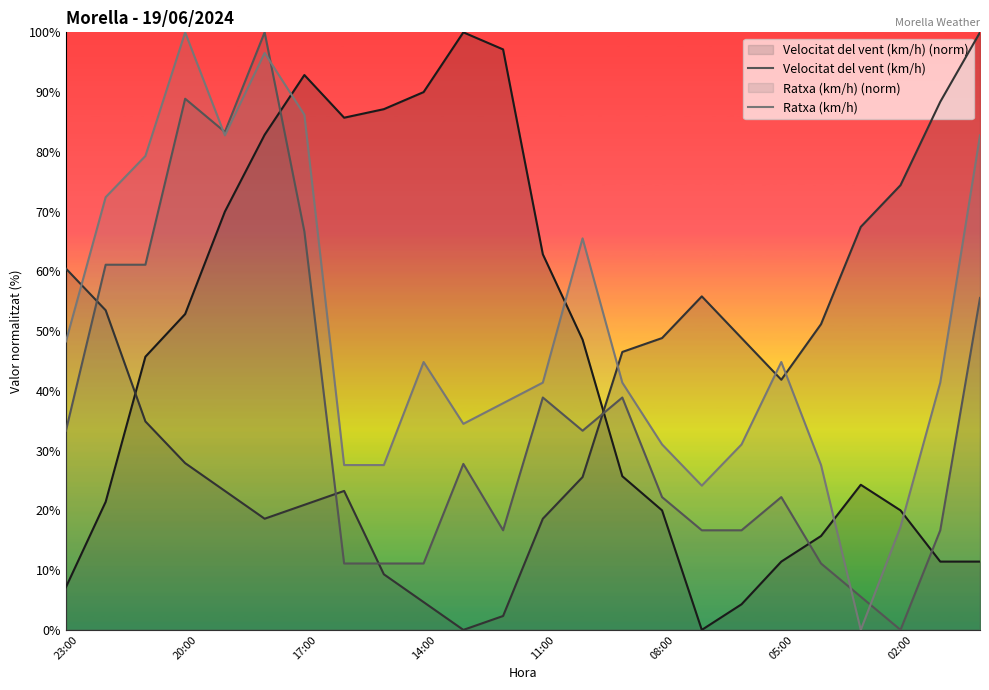

What is the maximum value shown in the chart?

100.0